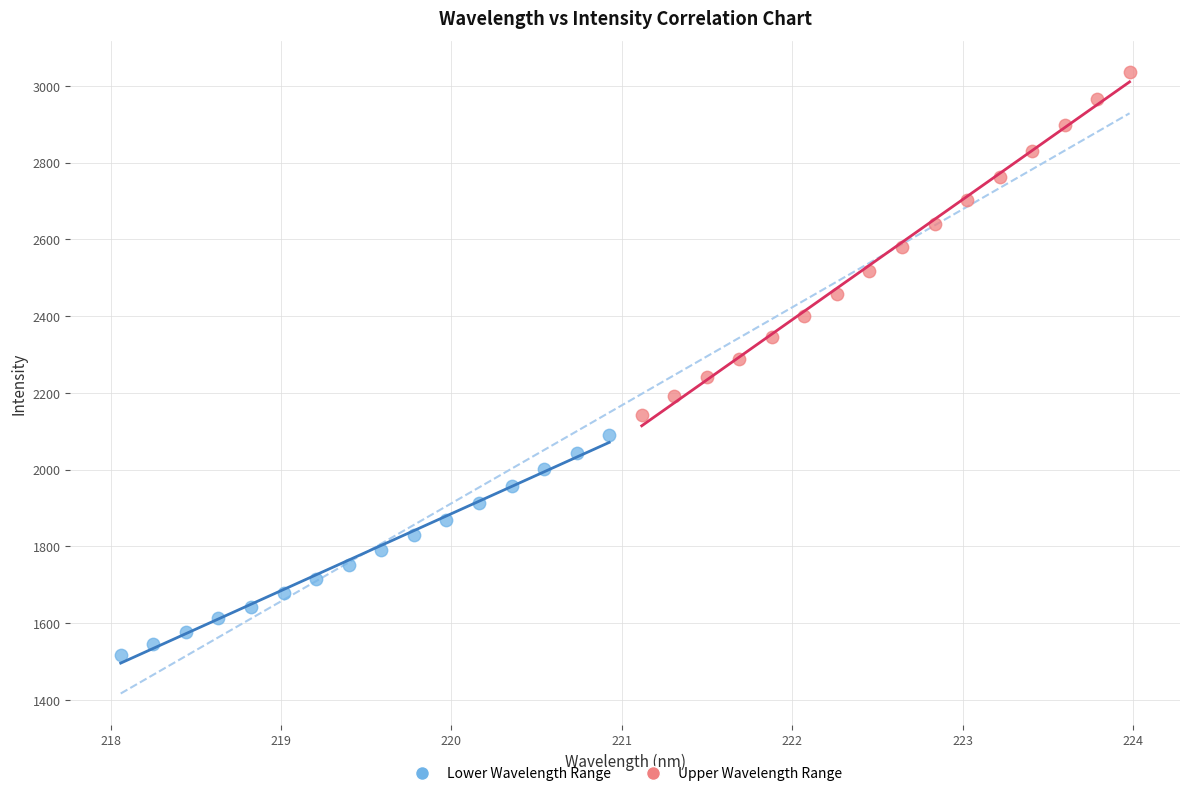

Which series contains the lowest Y value?

Lower Wavelength Range